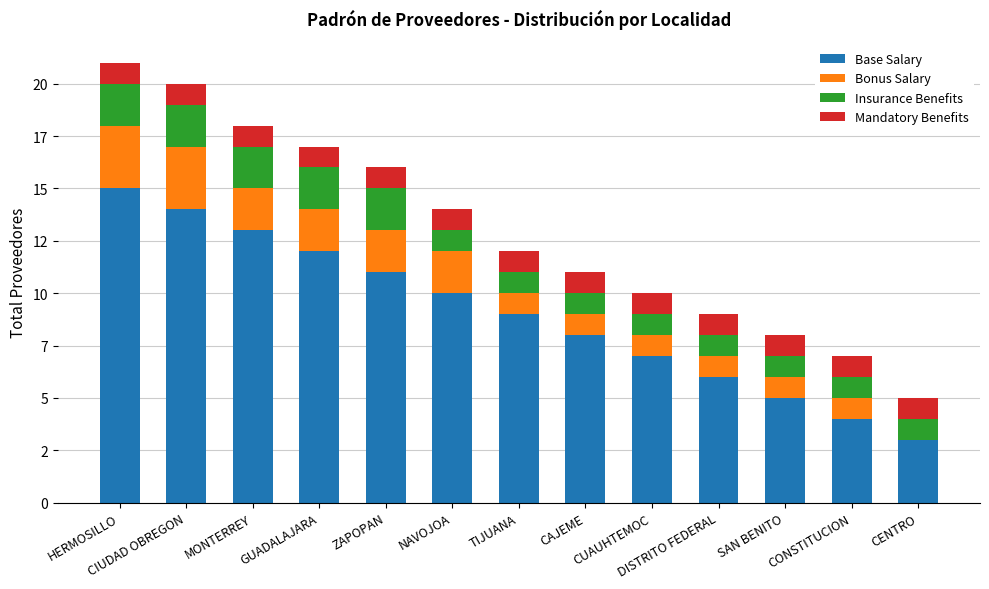

At which label does Base Salary first exceed 9?

HERMOSILLO